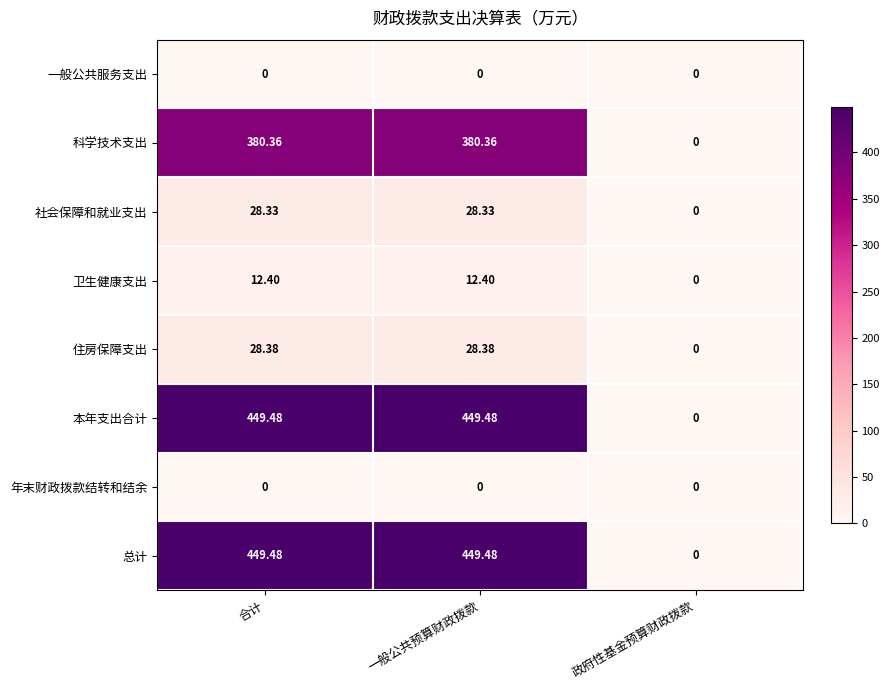

Where is 科学技术支出 nearest to the value 190?

政府性基金预算财政拨款